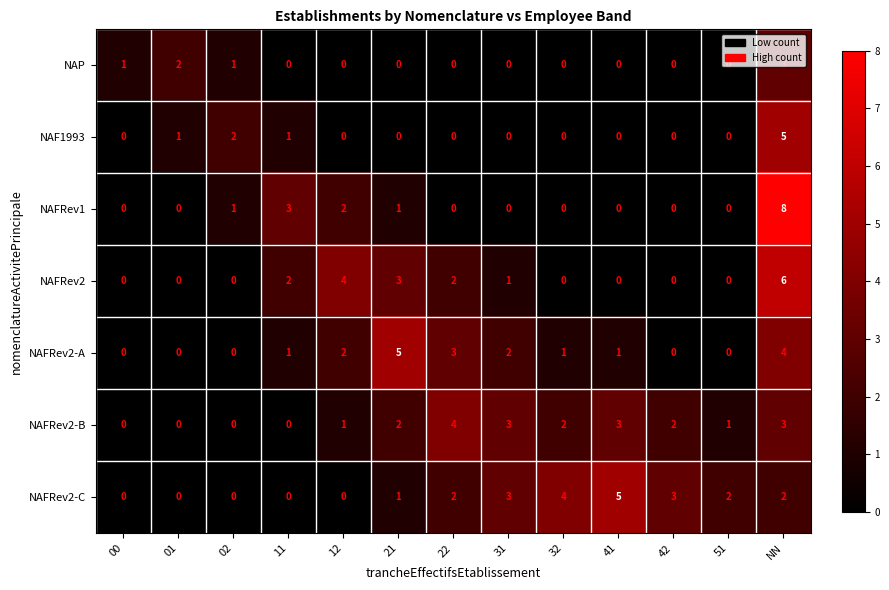

What is the difference between the highest and lowest values at NN?

6